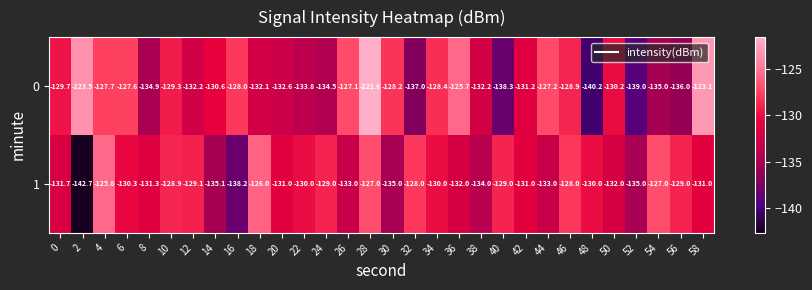

What is the minimum value shown in the chart?

-142.7